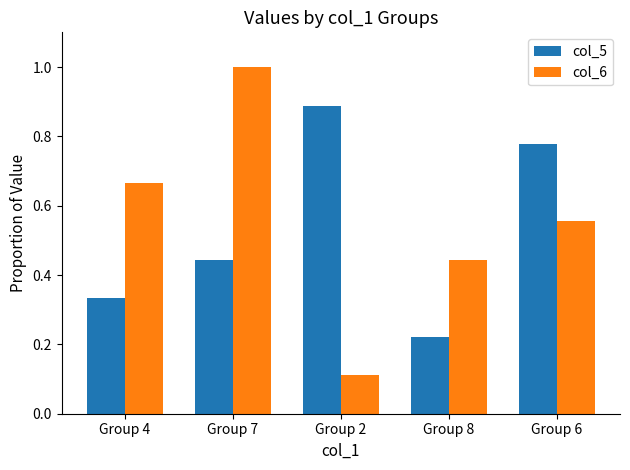

How many bars are there in each group?

2